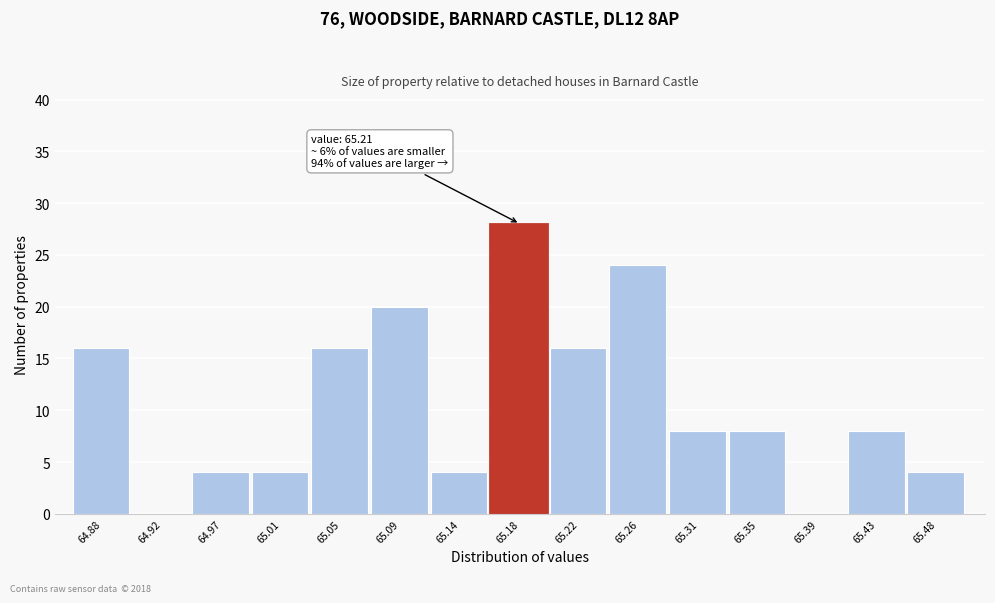

Reading left to right, list all the values displayed in this chart.

64.88=16	64.92=0	64.97=4	65.01=4	65.05=16	65.09=20	65.14=4	65.18=28	65.22=16	65.26=24	65.31=8	65.35=8	65.39=0	65.43=8	65.48=4